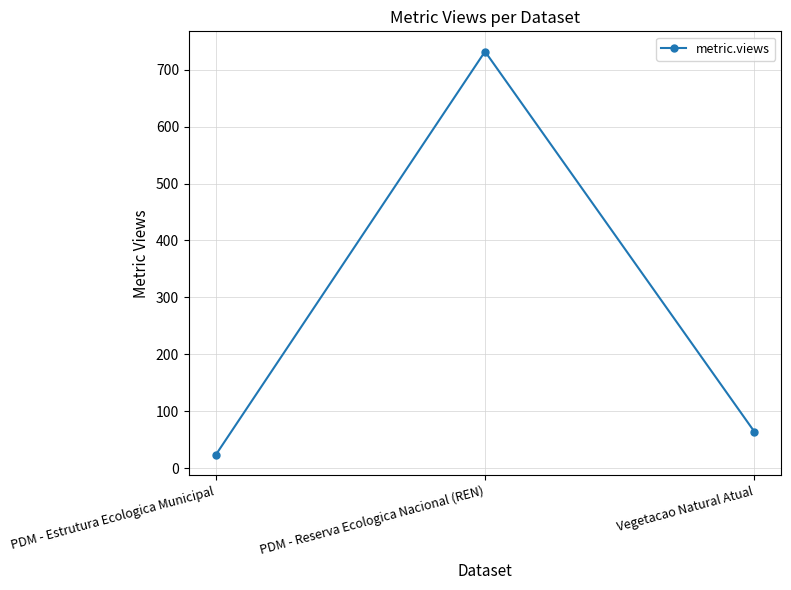

Read the value at Vegetacao Natural Atual.

64